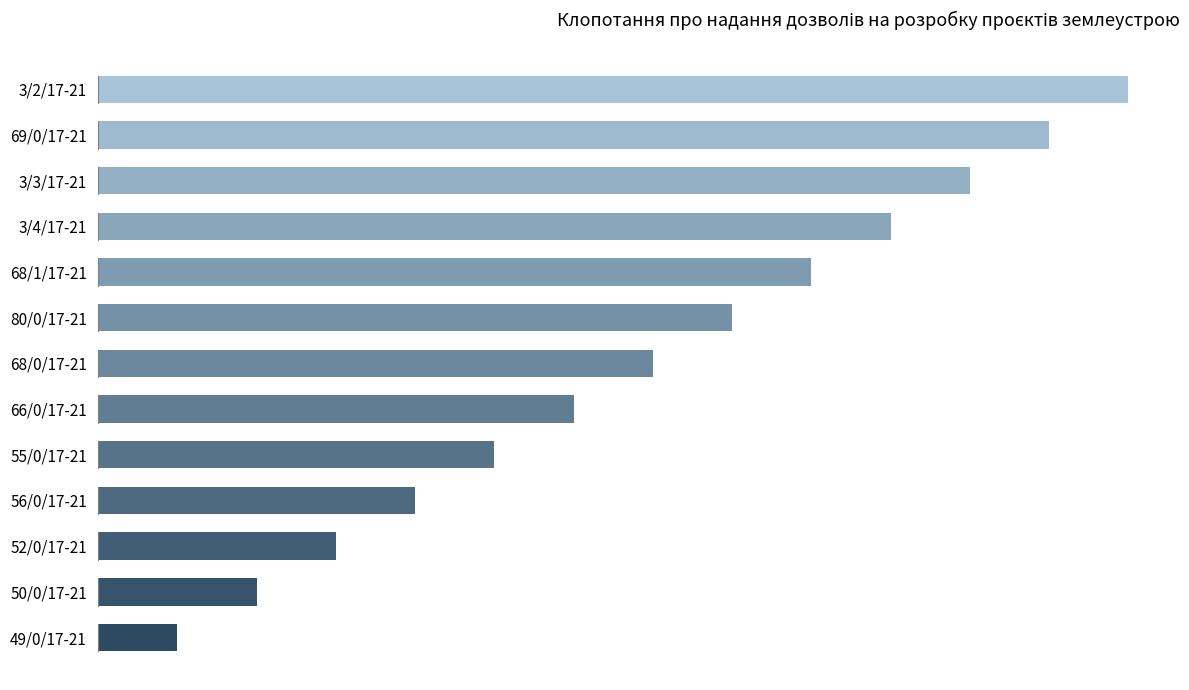

How many data points are above 7?

6